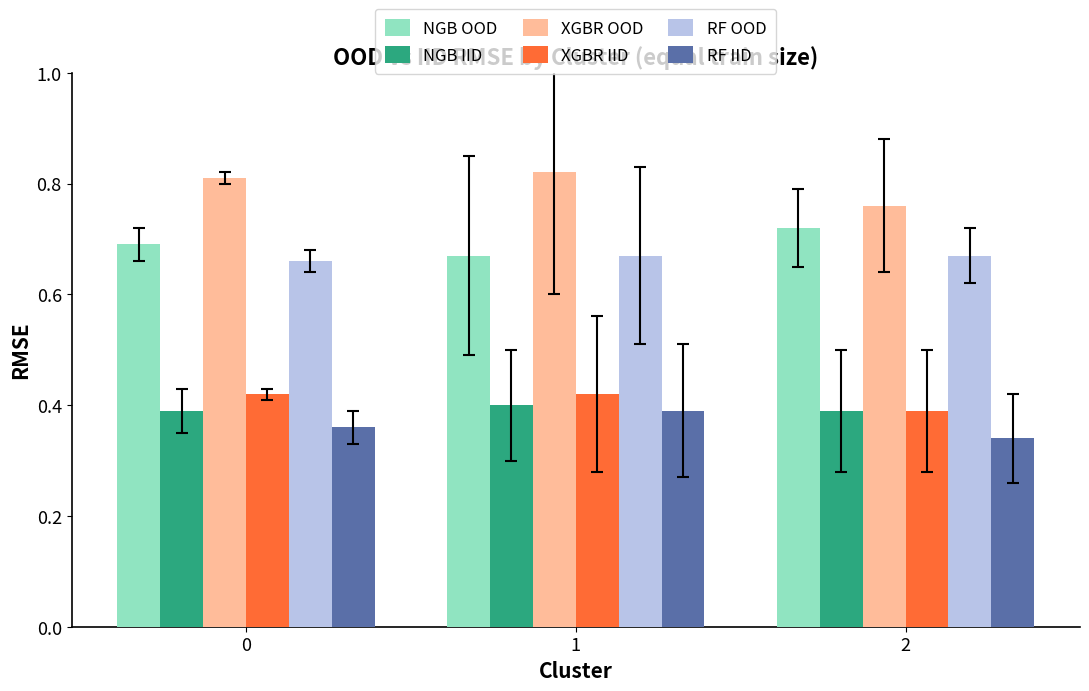

The NGB OOD series shows 1.1 at 1. True or false?

False